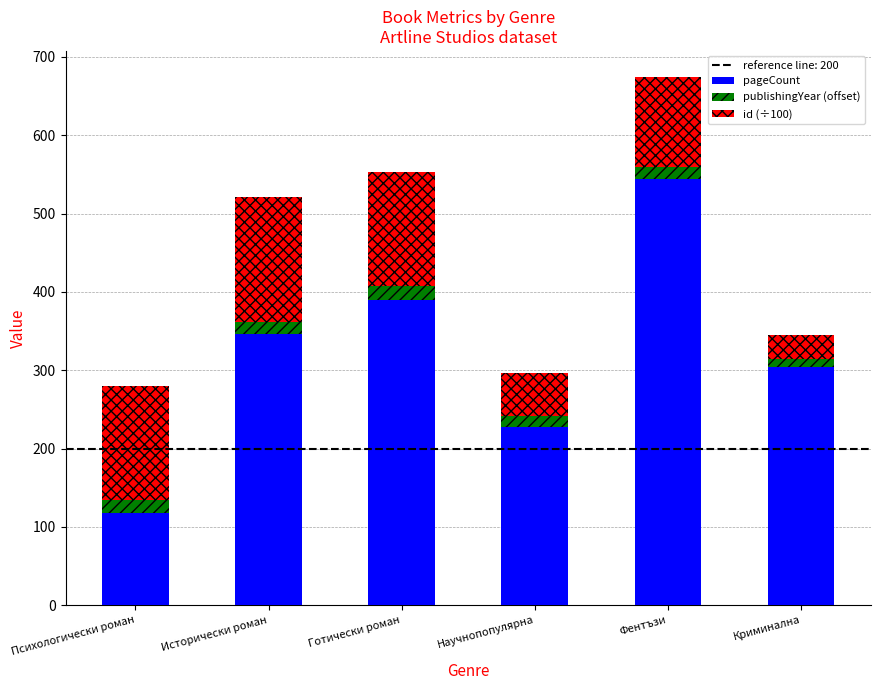

How many bars are there in total?

6